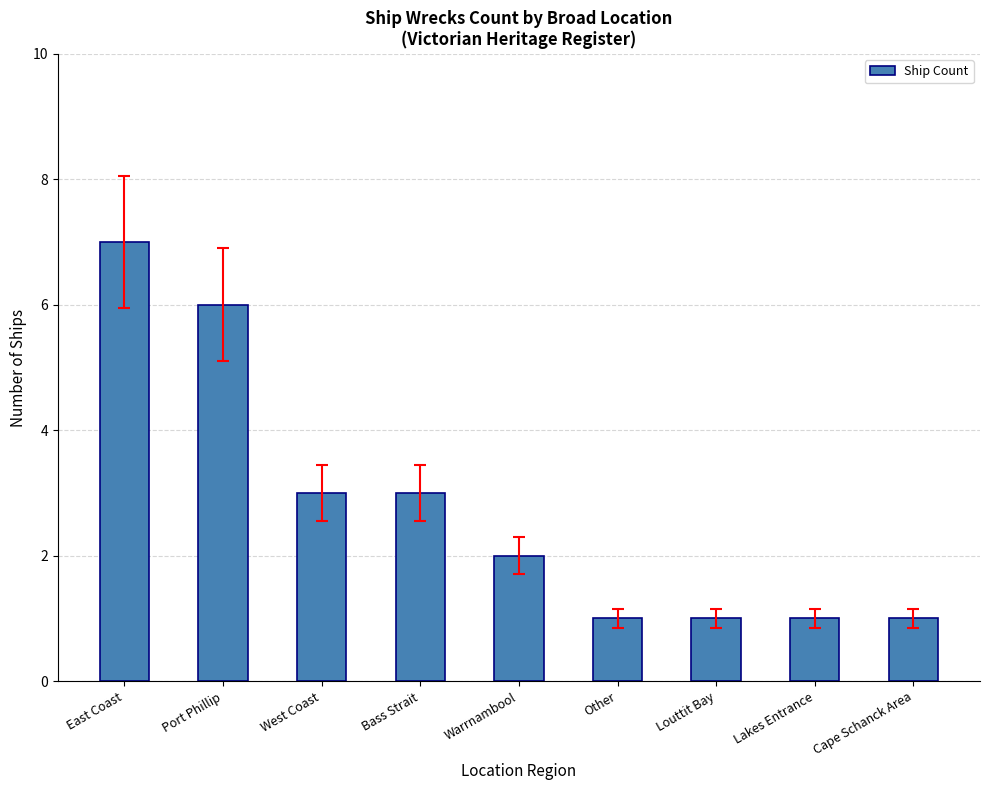

Is it true that the value at Bass Strait is 2?

False